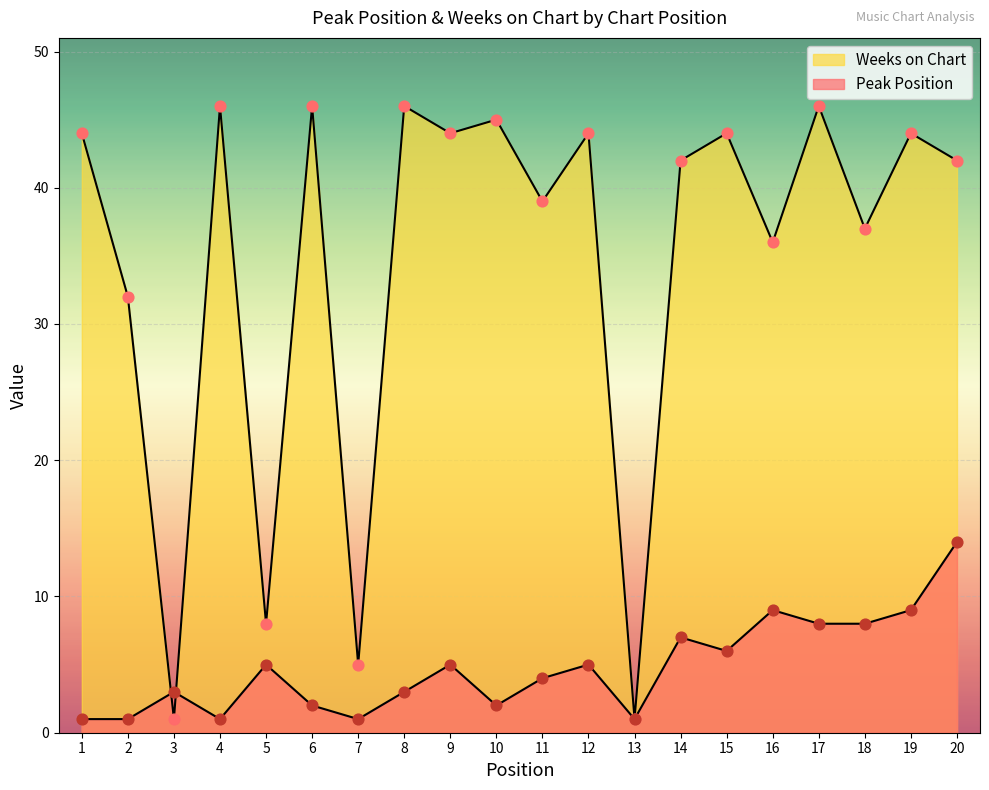

At which category is the sum across all series the highest?

20